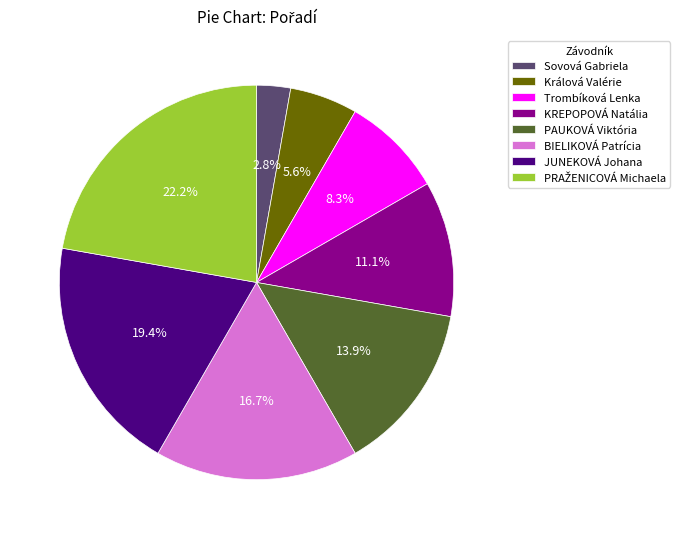

What percentage is the Trombíková Lenka slice, to the nearest percent?

8%